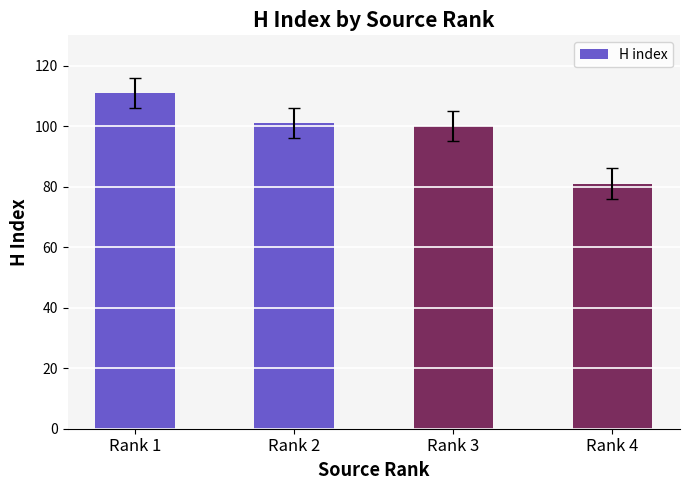

What value does the data have at Rank 2, to the nearest 5?

100